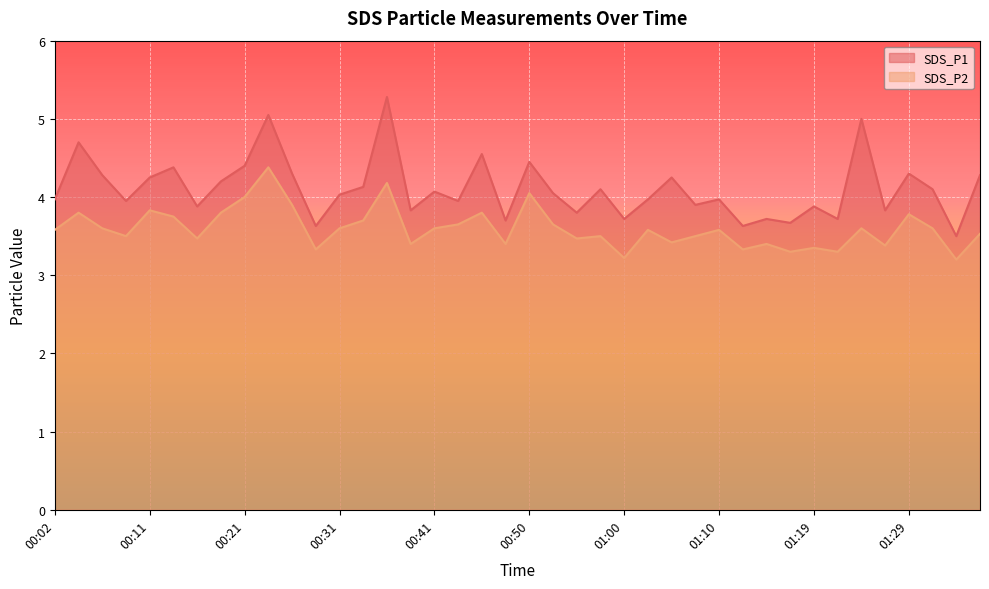

At which category does SDS_P1 reach its first local peak?

00:04